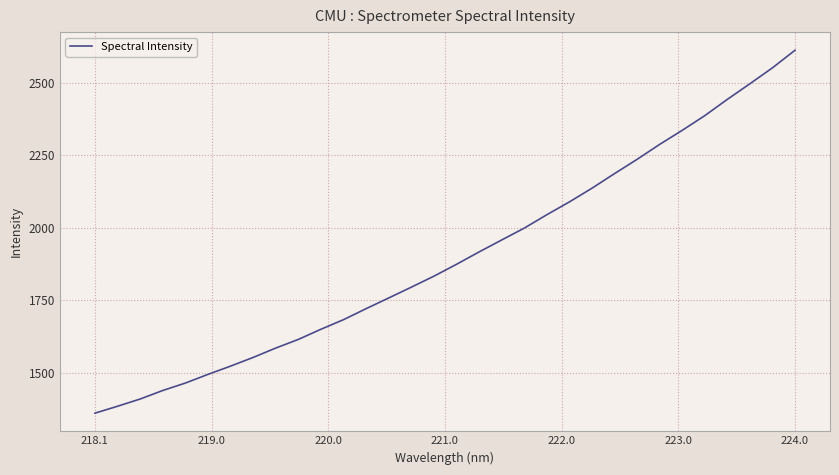

What is the difference between the maximum and minimum values?

1251.4